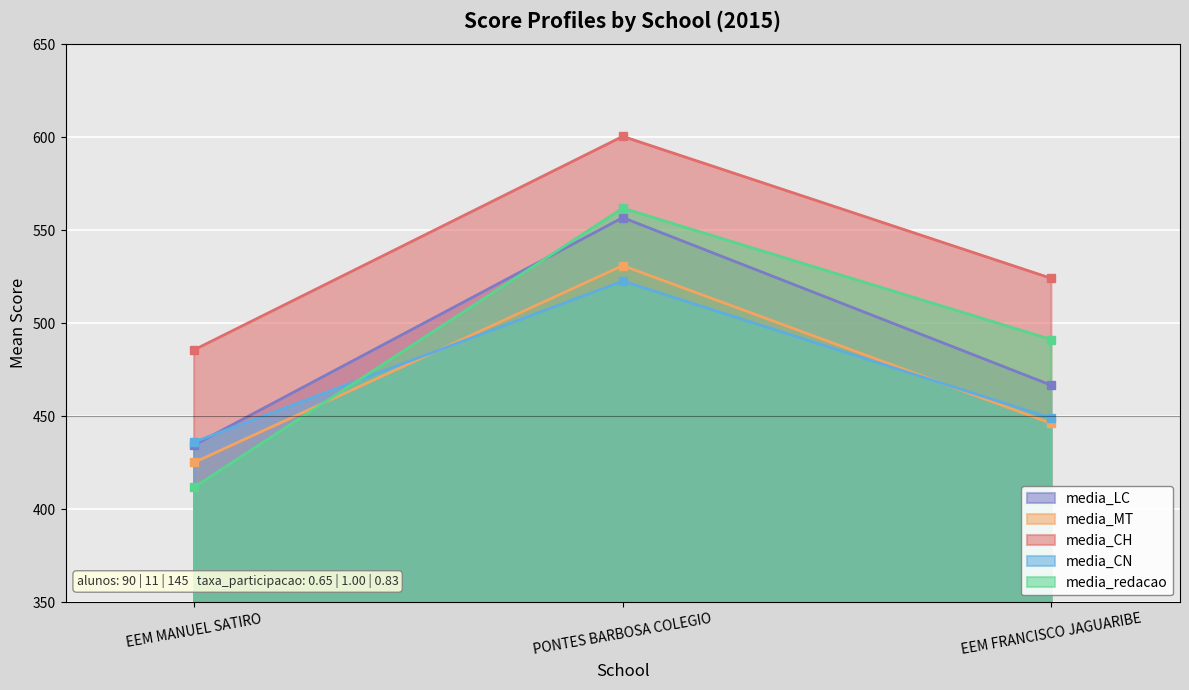

What is the difference between the maximum and second lowest values in the media_redacao series?

70.7